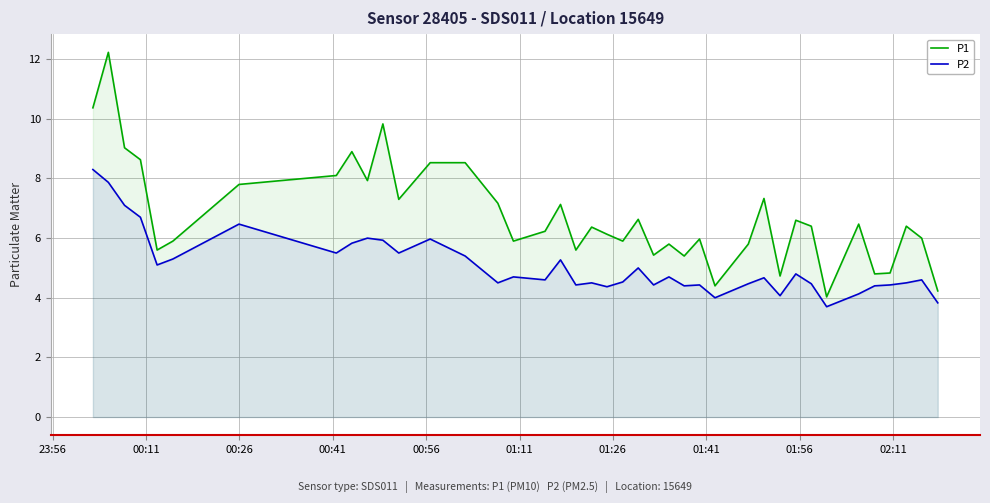

Which series has the largest total across all categories?

P1